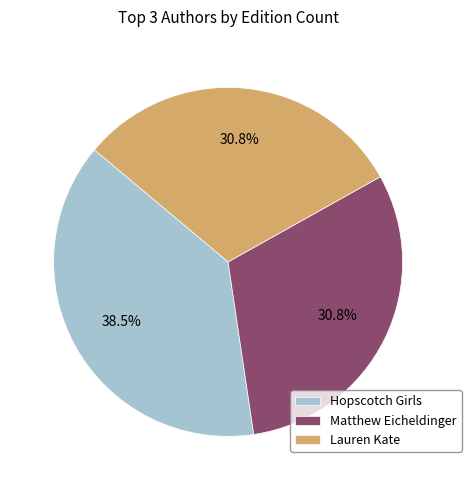

Is there a majority slice in this chart?

No